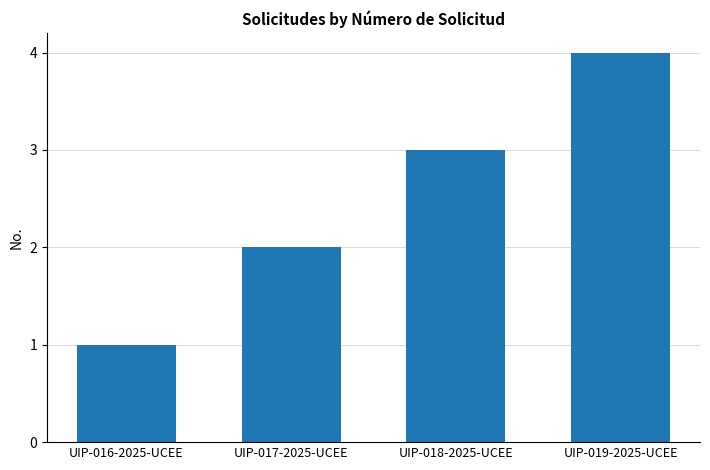

Reading left to right, extract all data points from this chart.

1	2	3	4